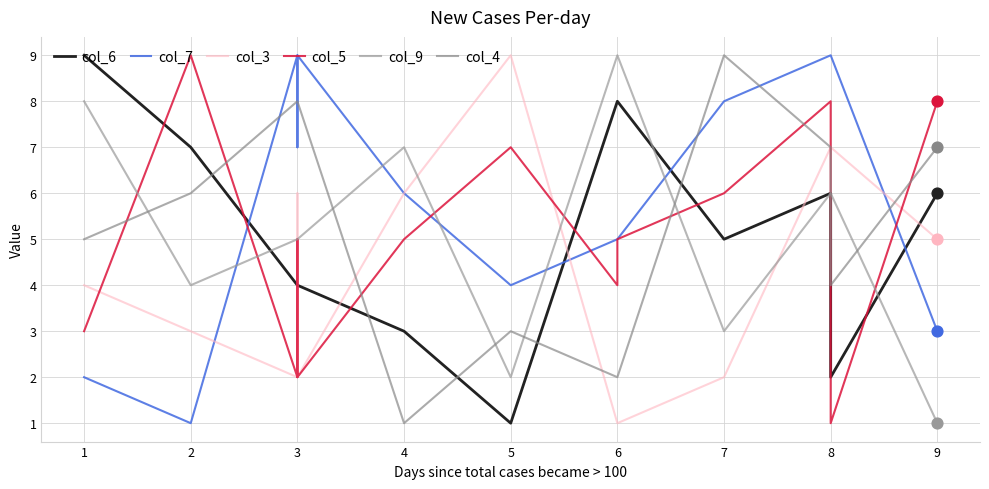

What are all the series names shown in the legend?

col_6, col_7, col_3, col_5, col_9, col_4